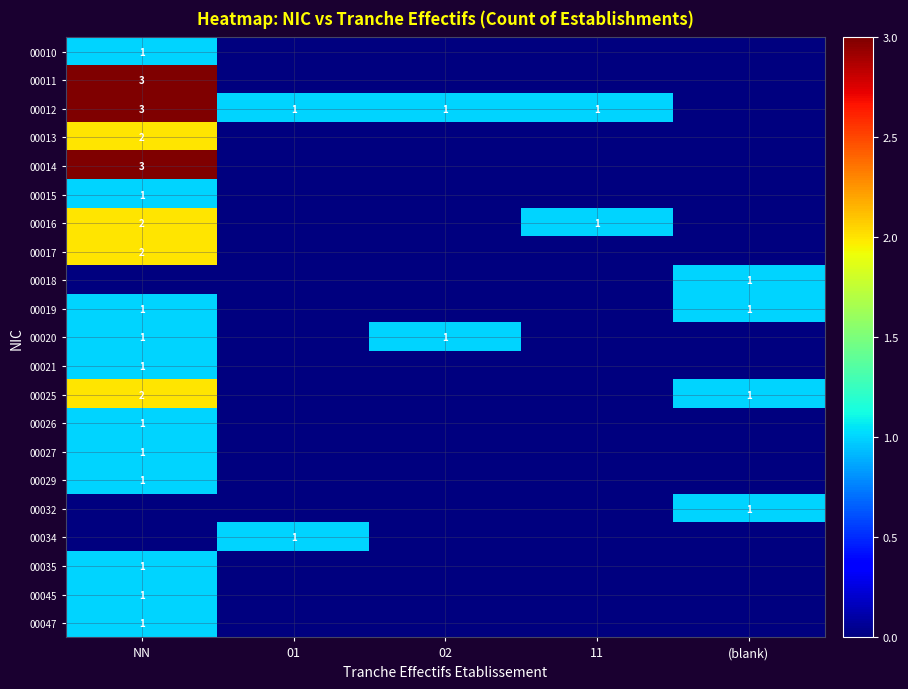

Is it true that 00034 equals 0 at 01?

False